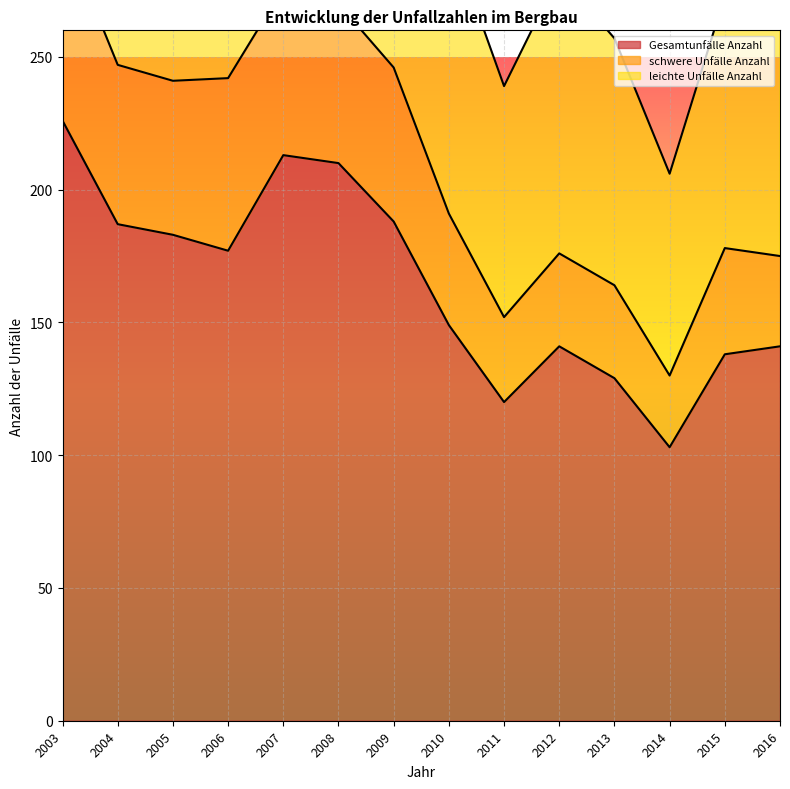

Which has a higher value, 2006 or 2007?

2007